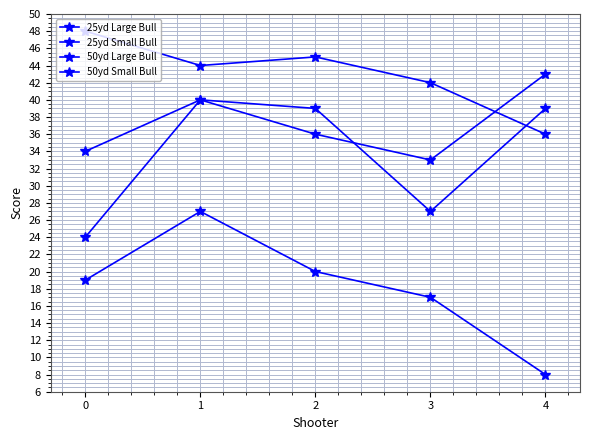

Which series has the largest range (max minus min)?

25yd Small Bull